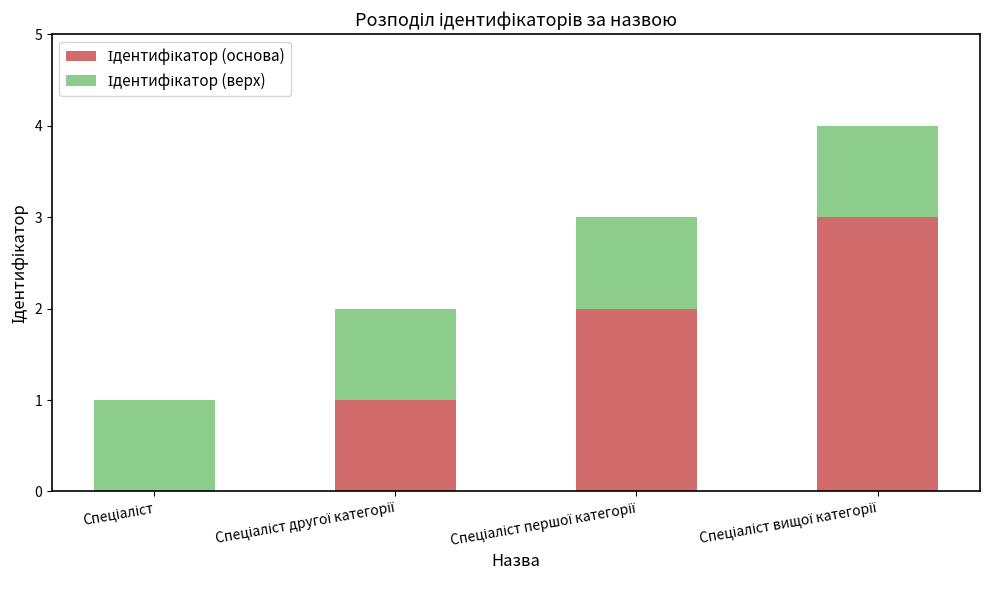

What is the difference between the Ідентифікатор (основа) values at Спеціаліст першої категорії and Спеціаліст другої категорії?

1